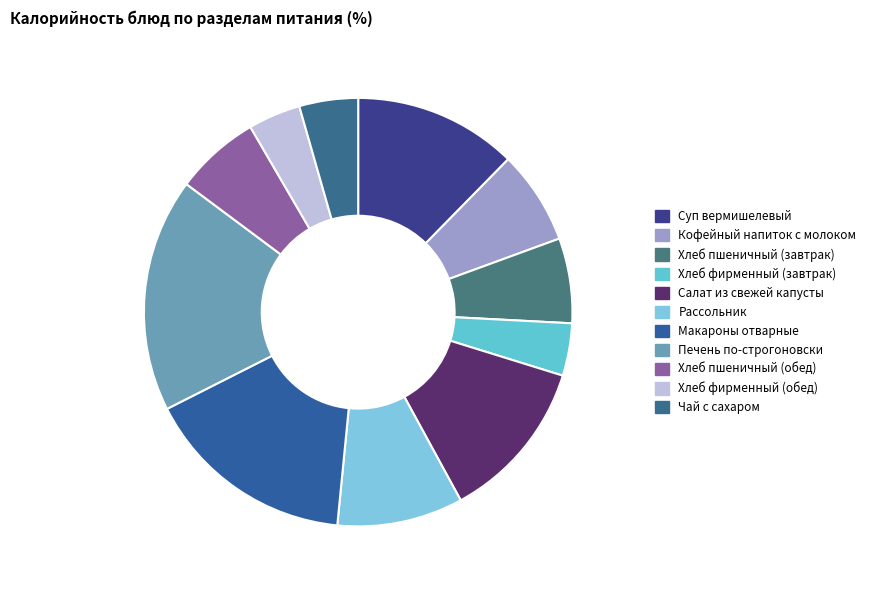

To the nearest percent, what percentage of the pie is Хлеб фирменный (обед)?

4%